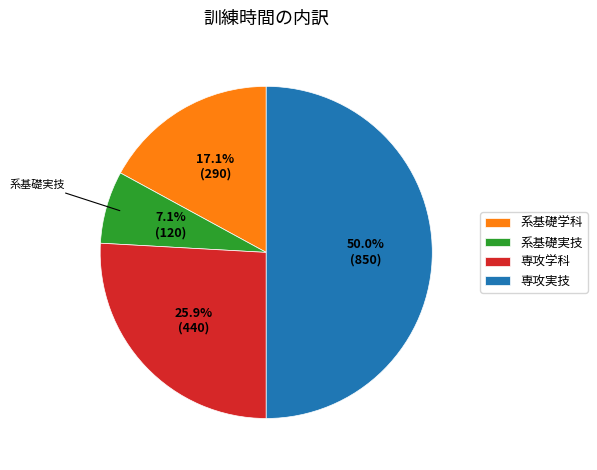

To the nearest percent, what portion does 専攻実技 represent?

50%